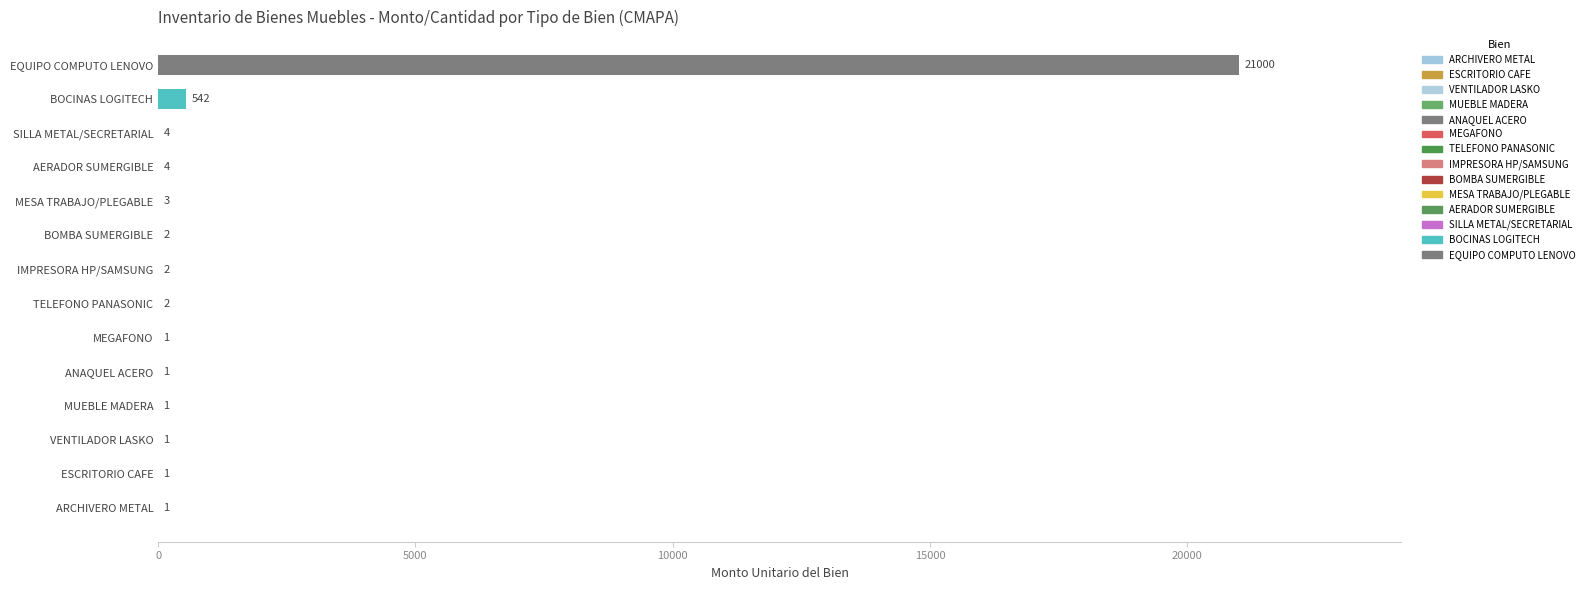

Reading bottom to top, extract all data points from this chart.

ARCHIVERO METAL=1	ESCRITORIO CAFE=1	VENTILADOR LASKO=1	MUEBLE MADERA=1	ANAQUEL ACERO=1	MEGAFONO=1	TELEFONO PANASONIC=2	IMPRESORA HP/SAMSUNG=2	BOMBA SUMERGIBLE=2	MESA TRABAJO/PLEGABLE=3	AERADOR SUMERGIBLE=4	SILLA METAL/SECRETARIAL=4	BOCINAS LOGITECH=542	EQUIPO COMPUTO LENOVO=21000